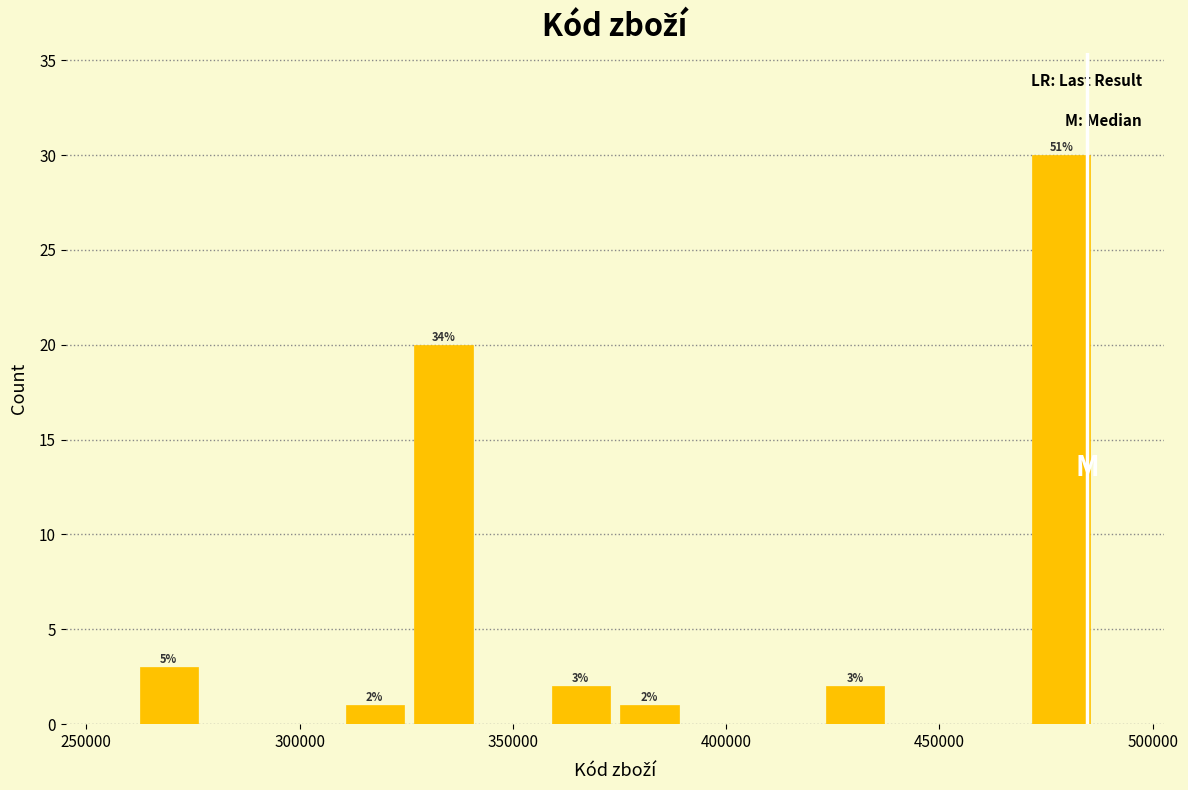

Read against the x-axis, roughly where is the centre of the tallest bar?

480000